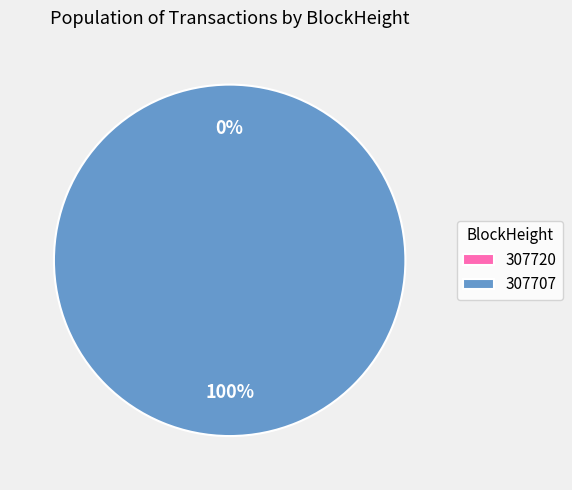

Is 307720 the majority of the pie?

No